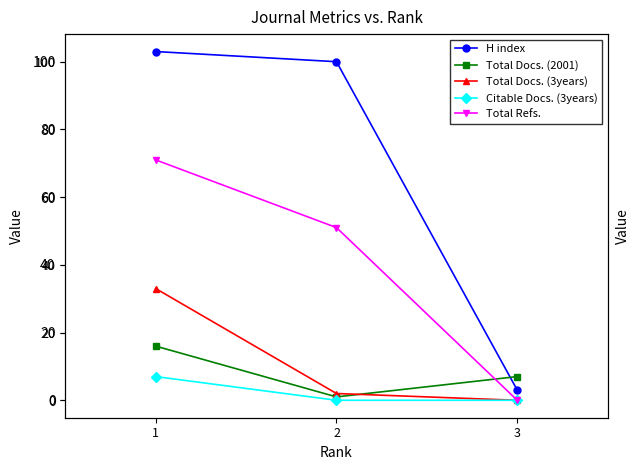

Reading left to right, extract all data points from this chart.

H index: 103	100	3
Total Docs. (2001): 16	1	7
Total Docs. (3years): 33	2	0
Citable Docs. (3years): 7	0	0
Total Refs.: 71	51	0